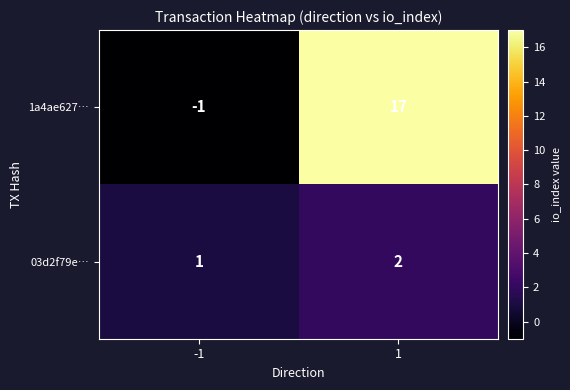

What is the difference between the 1a4ae627… values at -1 and 1?

18